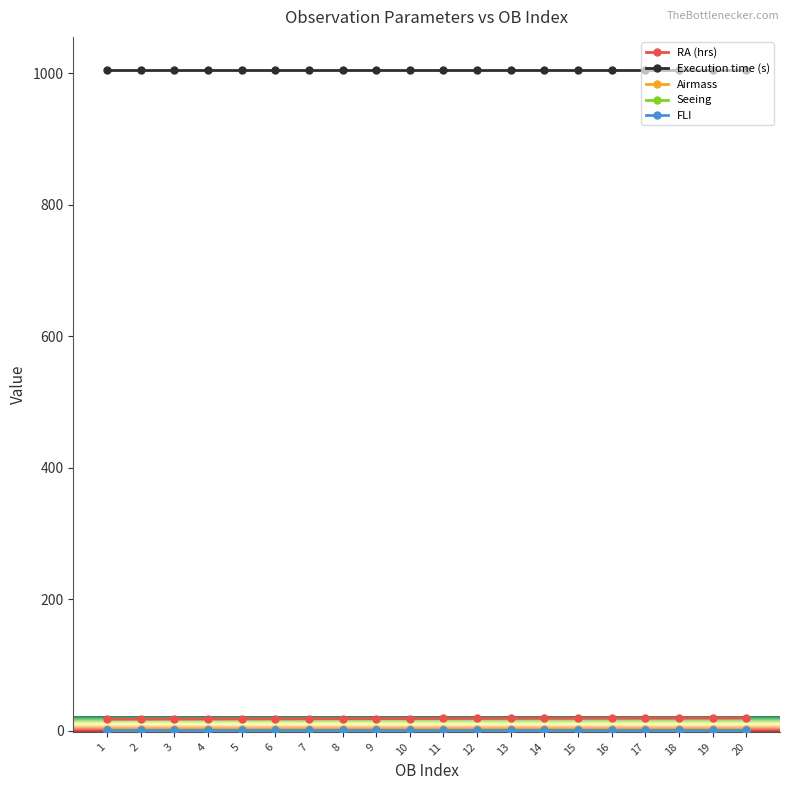

What value does the Execution time (s) series have at 15?

1005.0